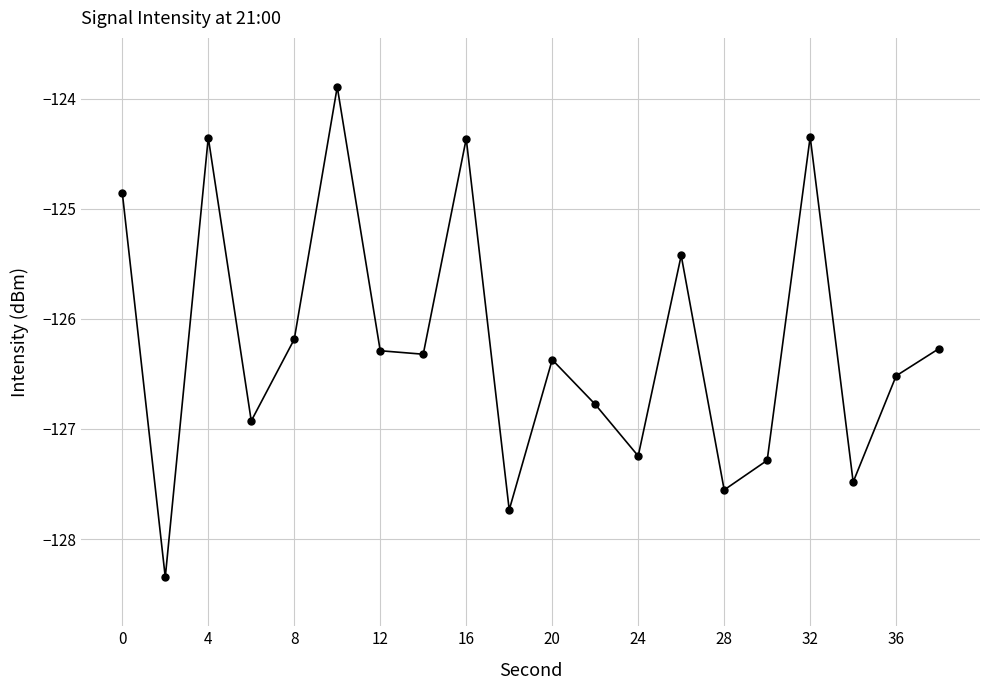

What is the value of the 8th point from the left?

-126.3